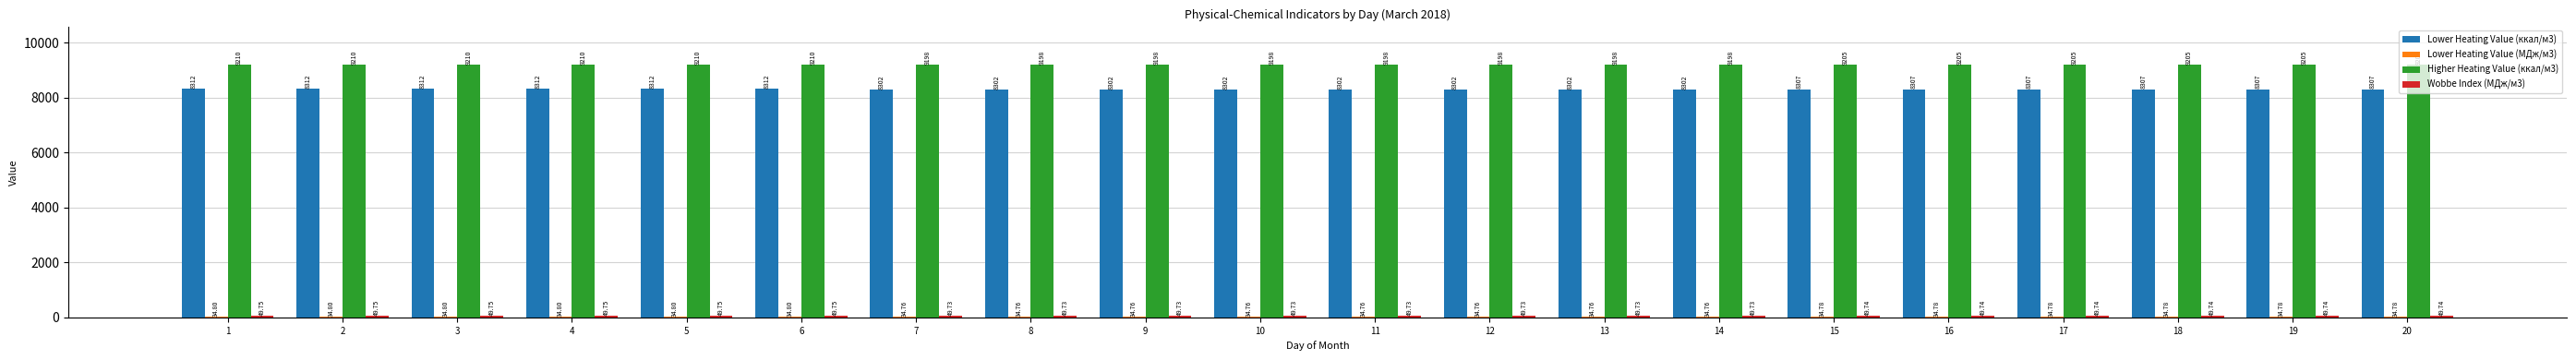

Between 13 and 20, which series saw the biggest shift?

Higher Heating Value (ккал/м3)